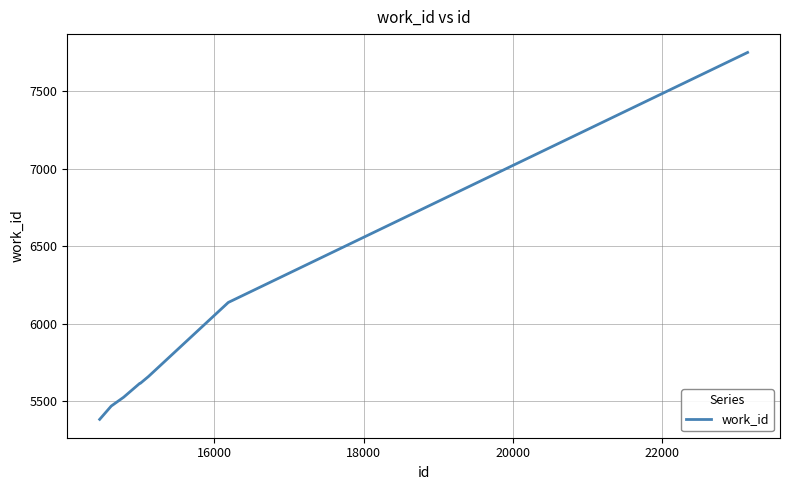

How many lines are shown in the chart?

1